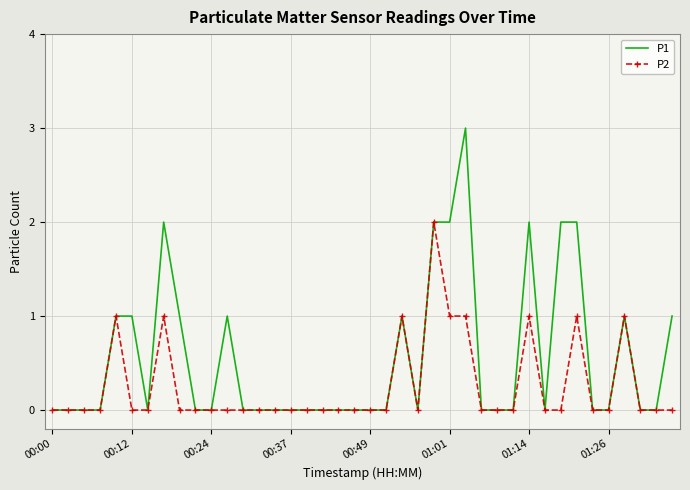

Which series has the largest range (max minus min)?

P1